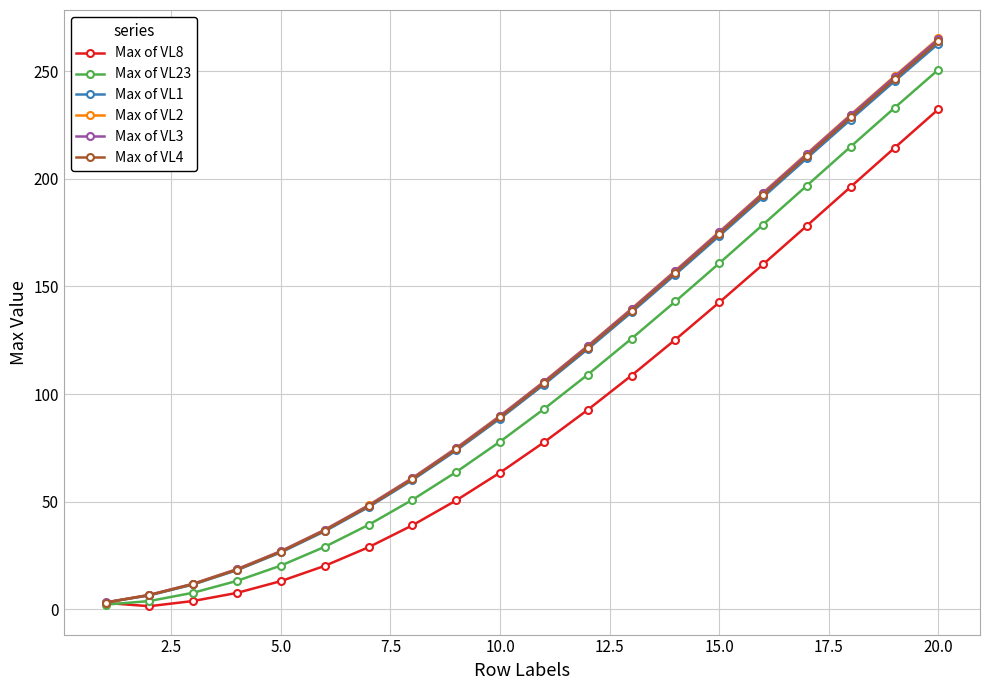

How many categories are shown in the chart?

20